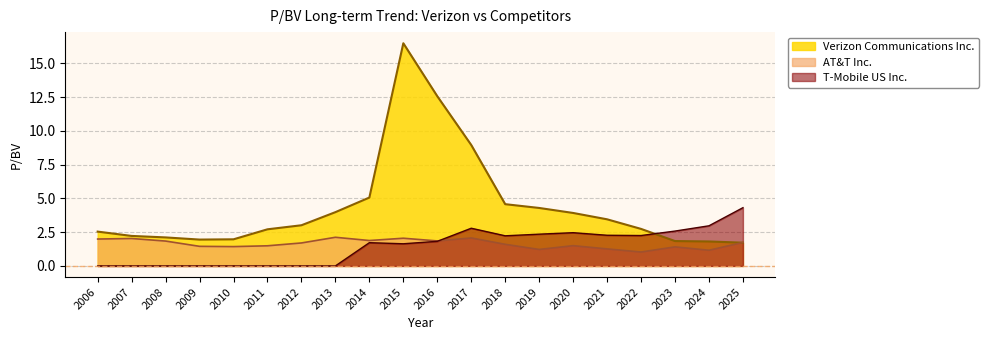

In AT&T Inc., how many points are lower than both neighbors (excluding endpoints)?

6